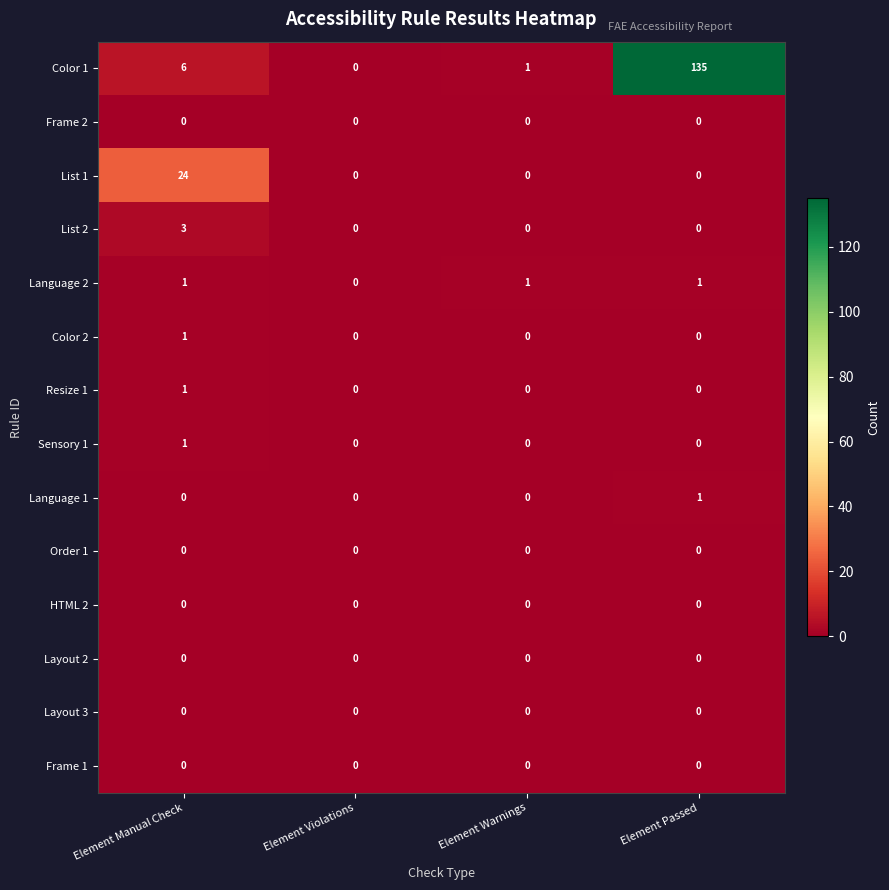

Which series has the widest spread of values?

Color 1